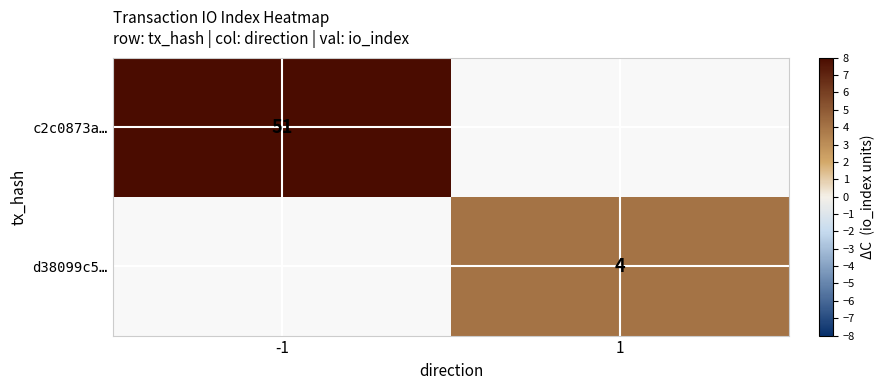

Is it true that c2c0873a… equals 76 at -1?

False